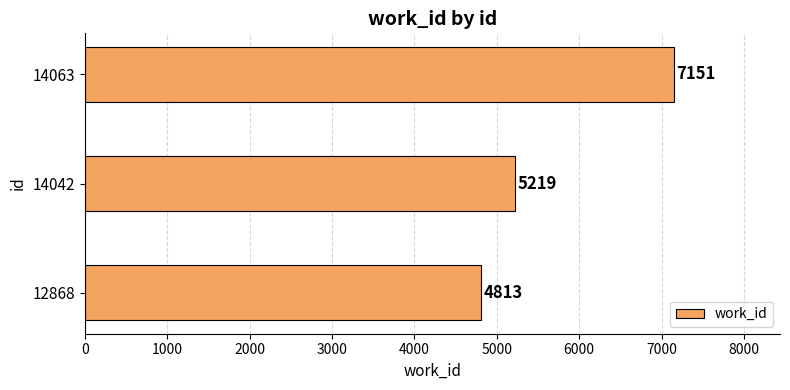

How many data points are less than 5219?

1